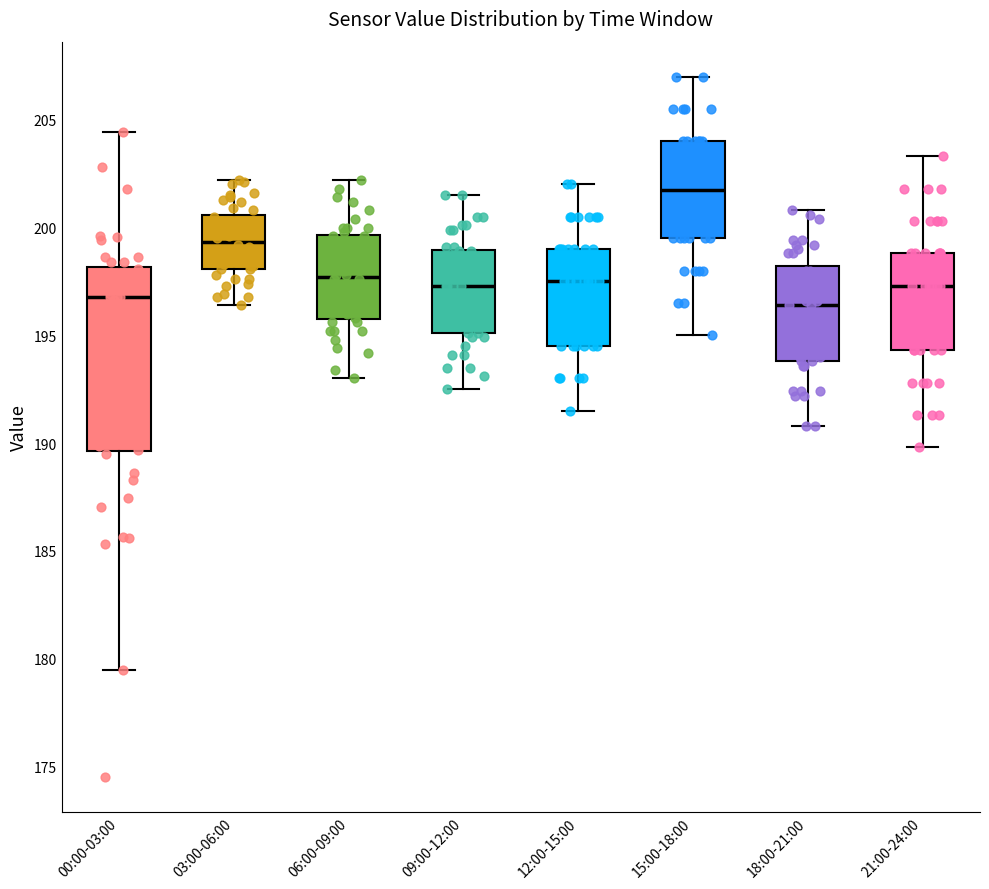

Where does the upper whisker of the box for 03:00-06:00 end on the y-axis? The values are not printed on the chart, so give them approximately, as read against the axis.

202.0